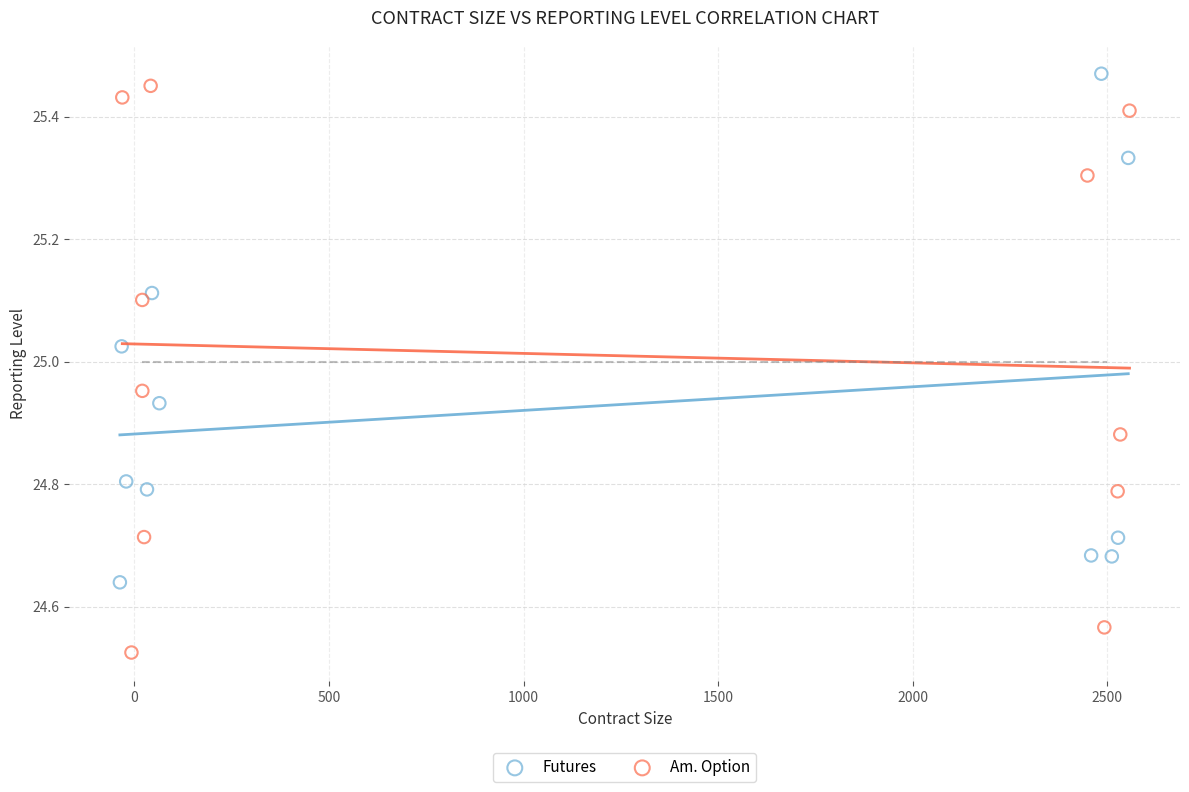

Which series contains the lowest Y value?

Am. Option